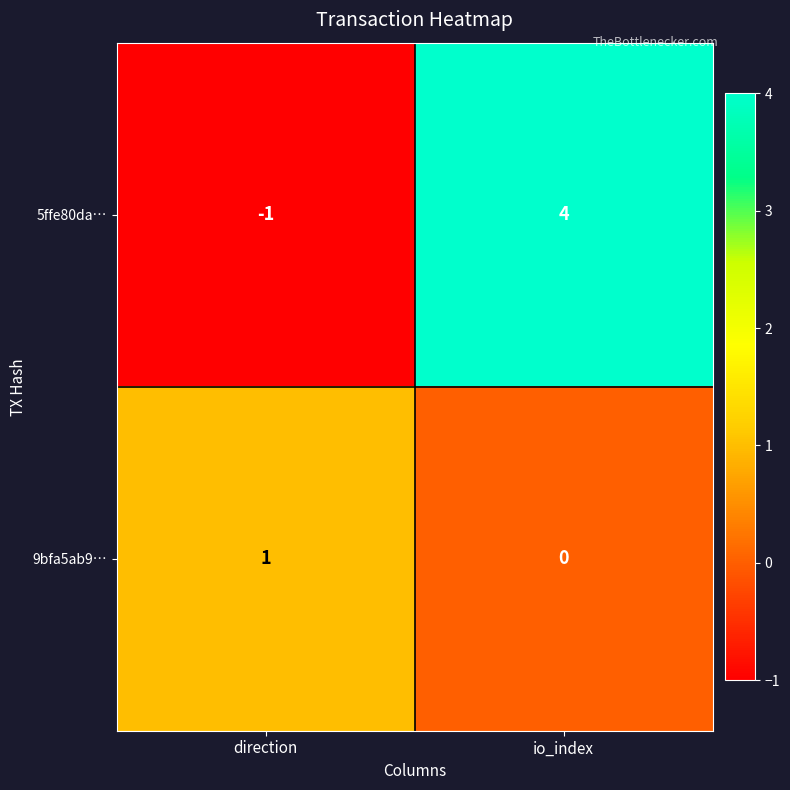

Which category has the highest value across all series?

io_index